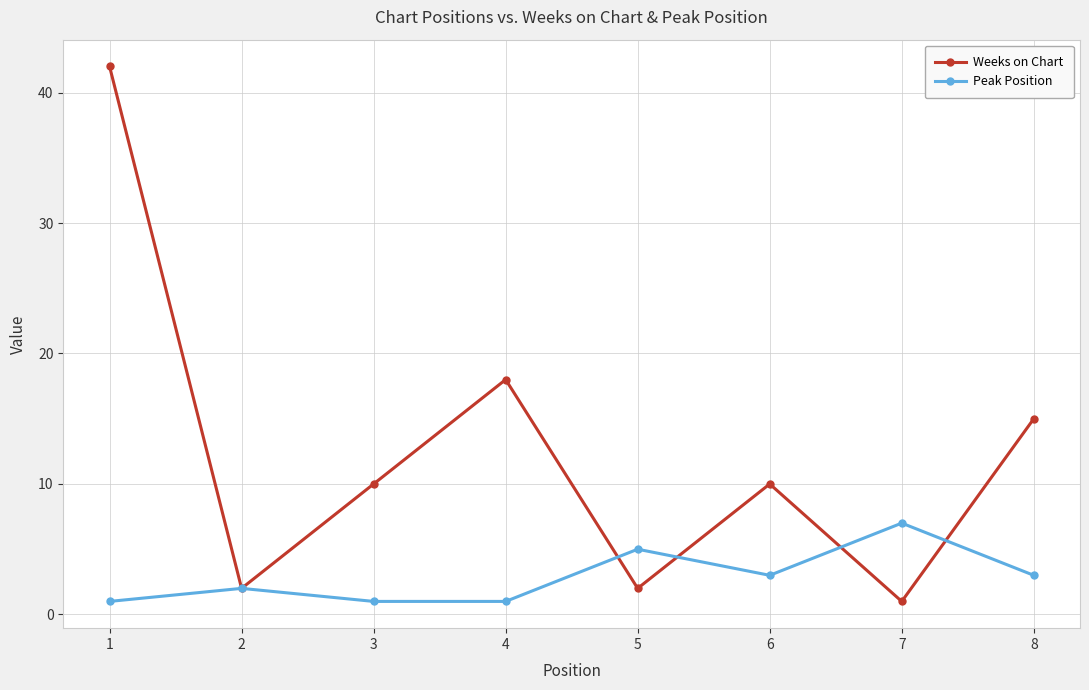

What is the minimum value for Peak Position?

1